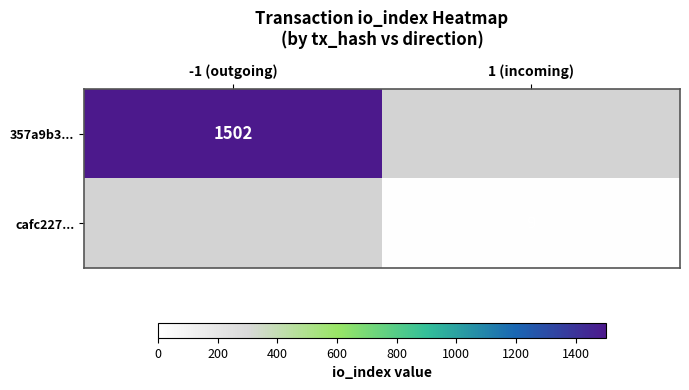

True or false: cafc227... has a value of 9 at 1 (incoming).

True